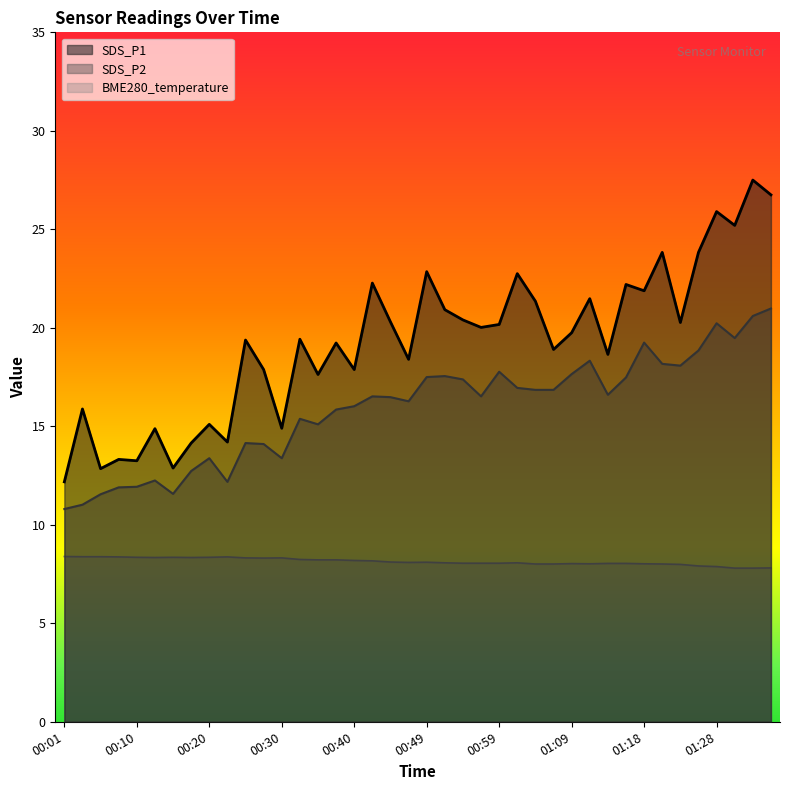

True or false: SDS_P1 has a value of 18.4 at 00:47.

True